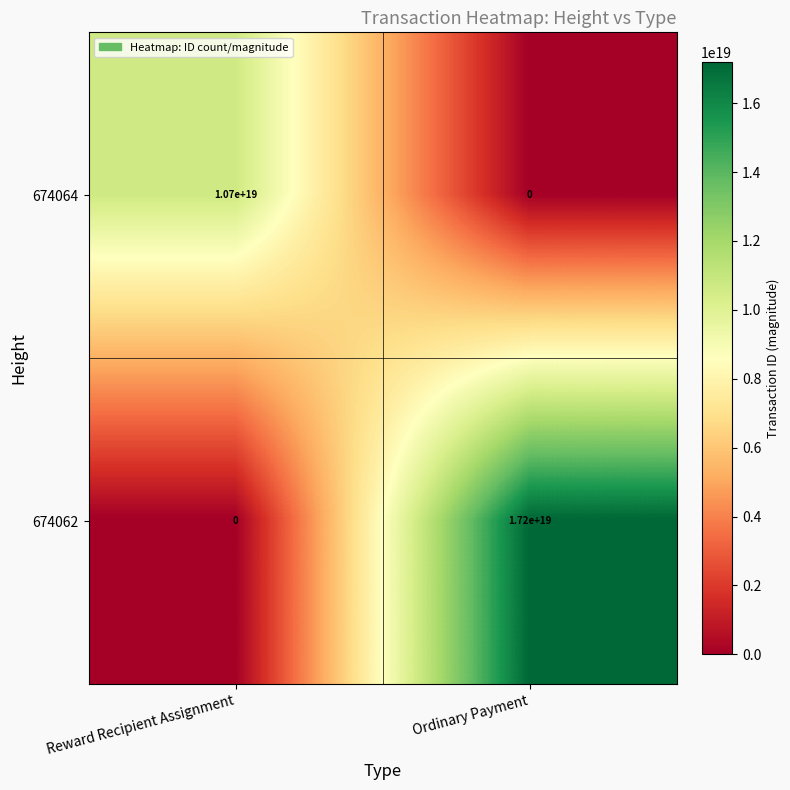

Which series has the widest spread of values?

674062